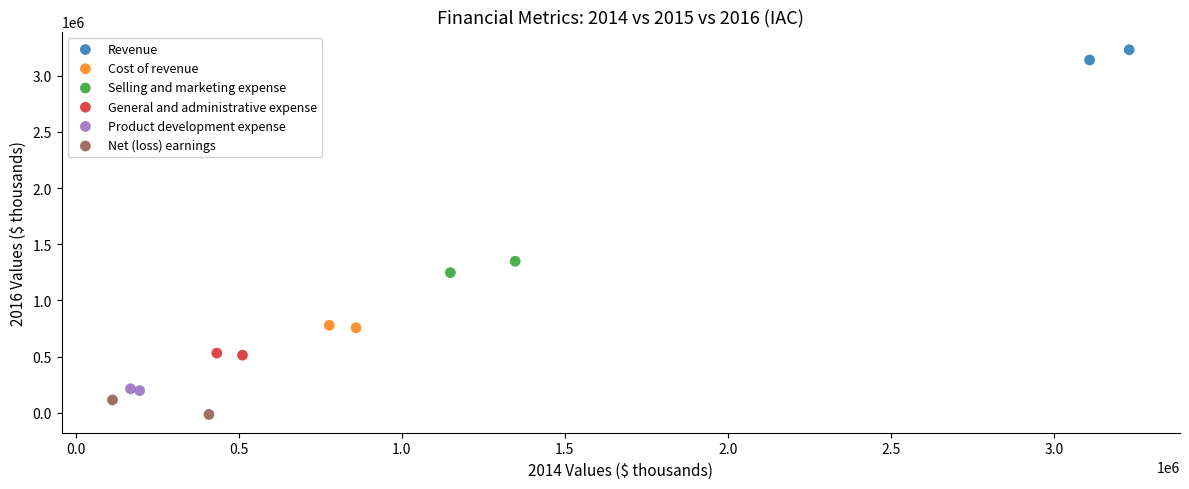

Which series has the widest spread of Y values?

Net (loss) earnings